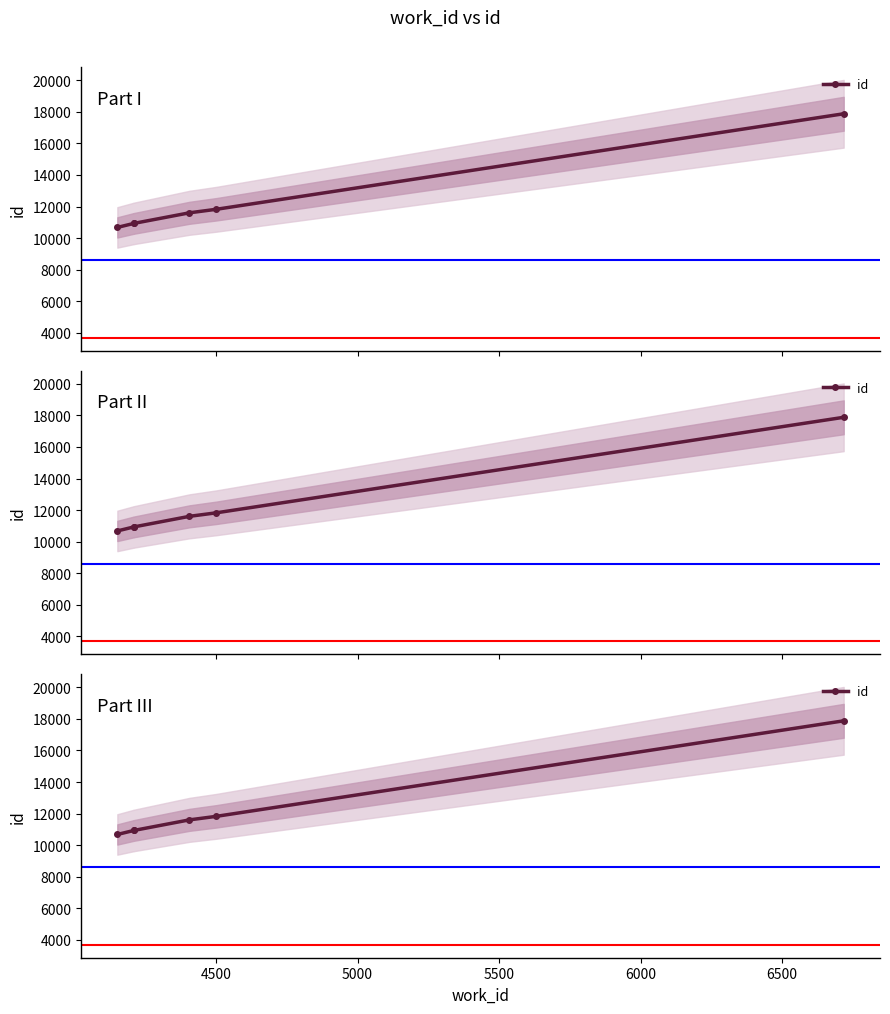

What is the average value?

12310